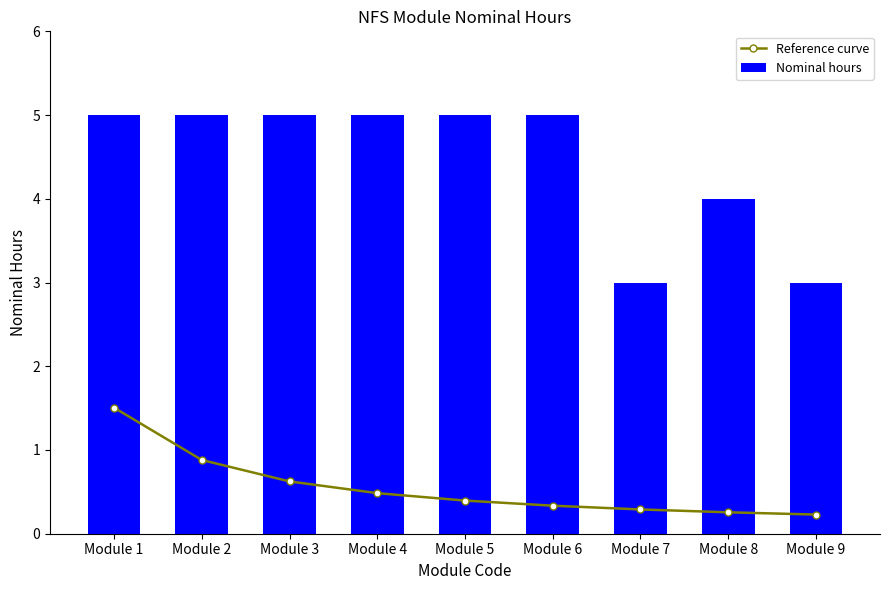

Which series has the largest total across all categories?

Nominal hours